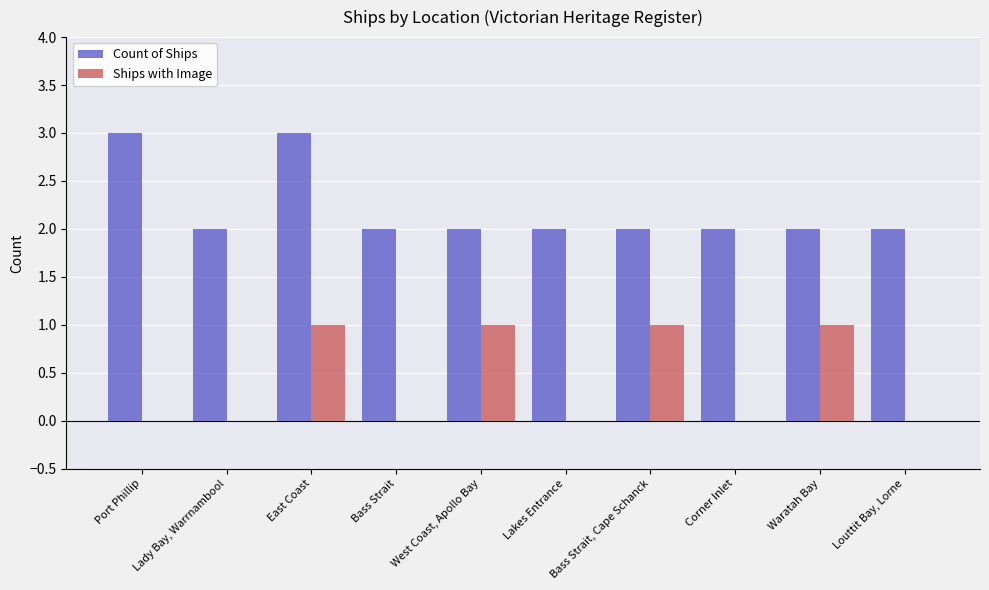

What is the greatest value displayed?

3